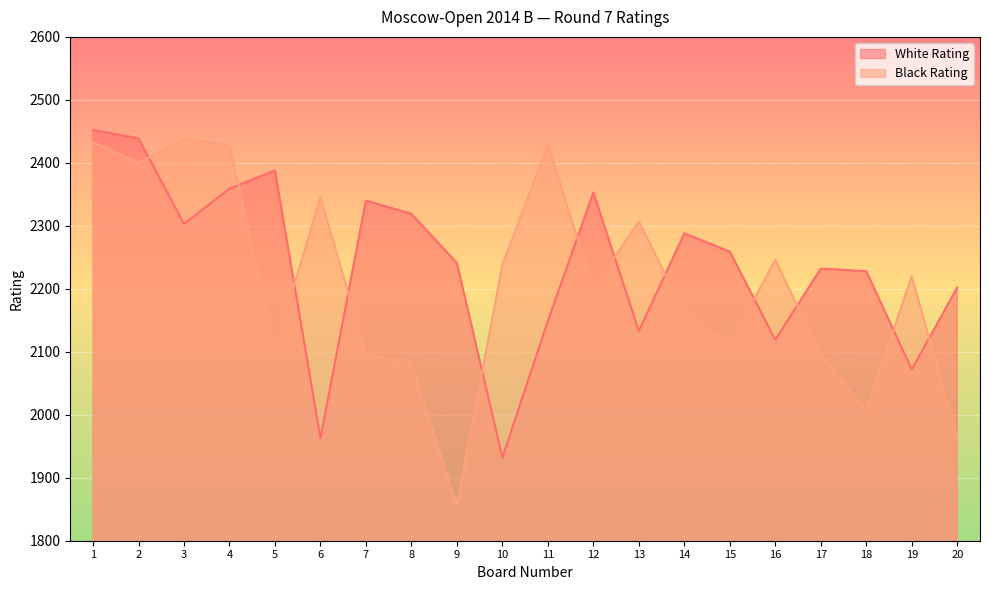

At how many categories does at least one series exceed 1975?

20